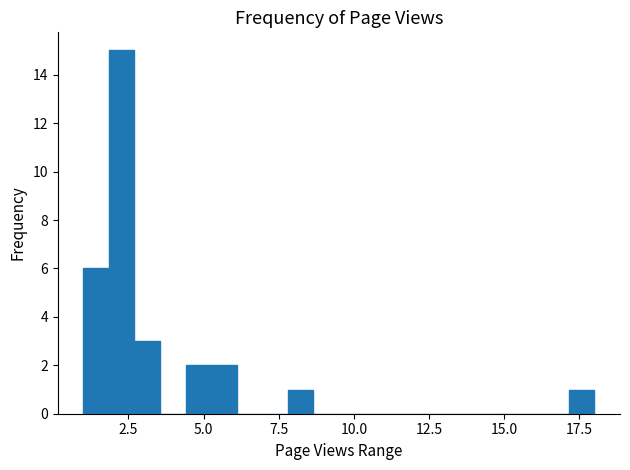

Read against the x-axis, roughly where is the centre of the tallest bar?

2.5